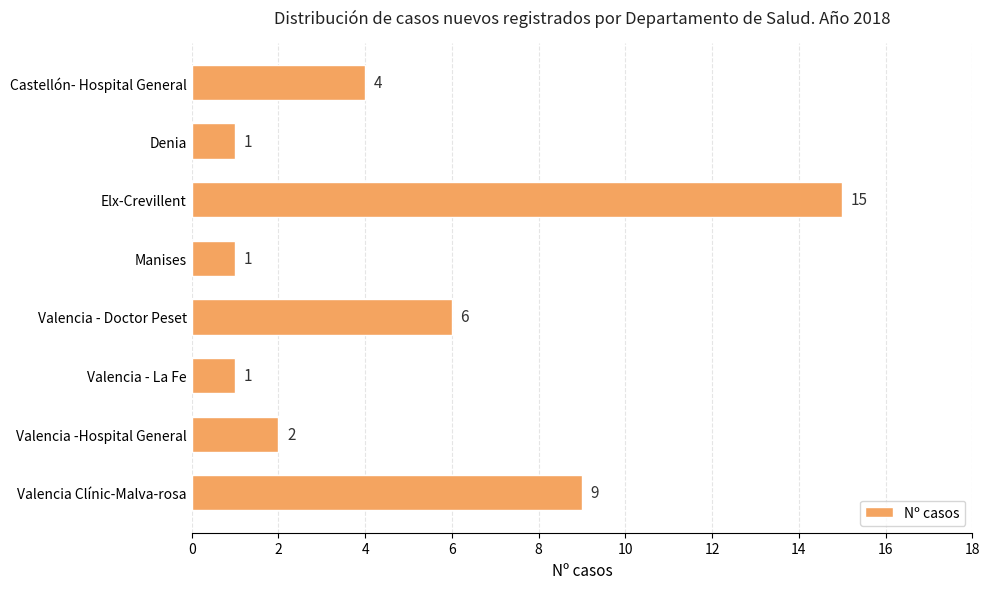

What is the value of the 7th bar from the top?

2